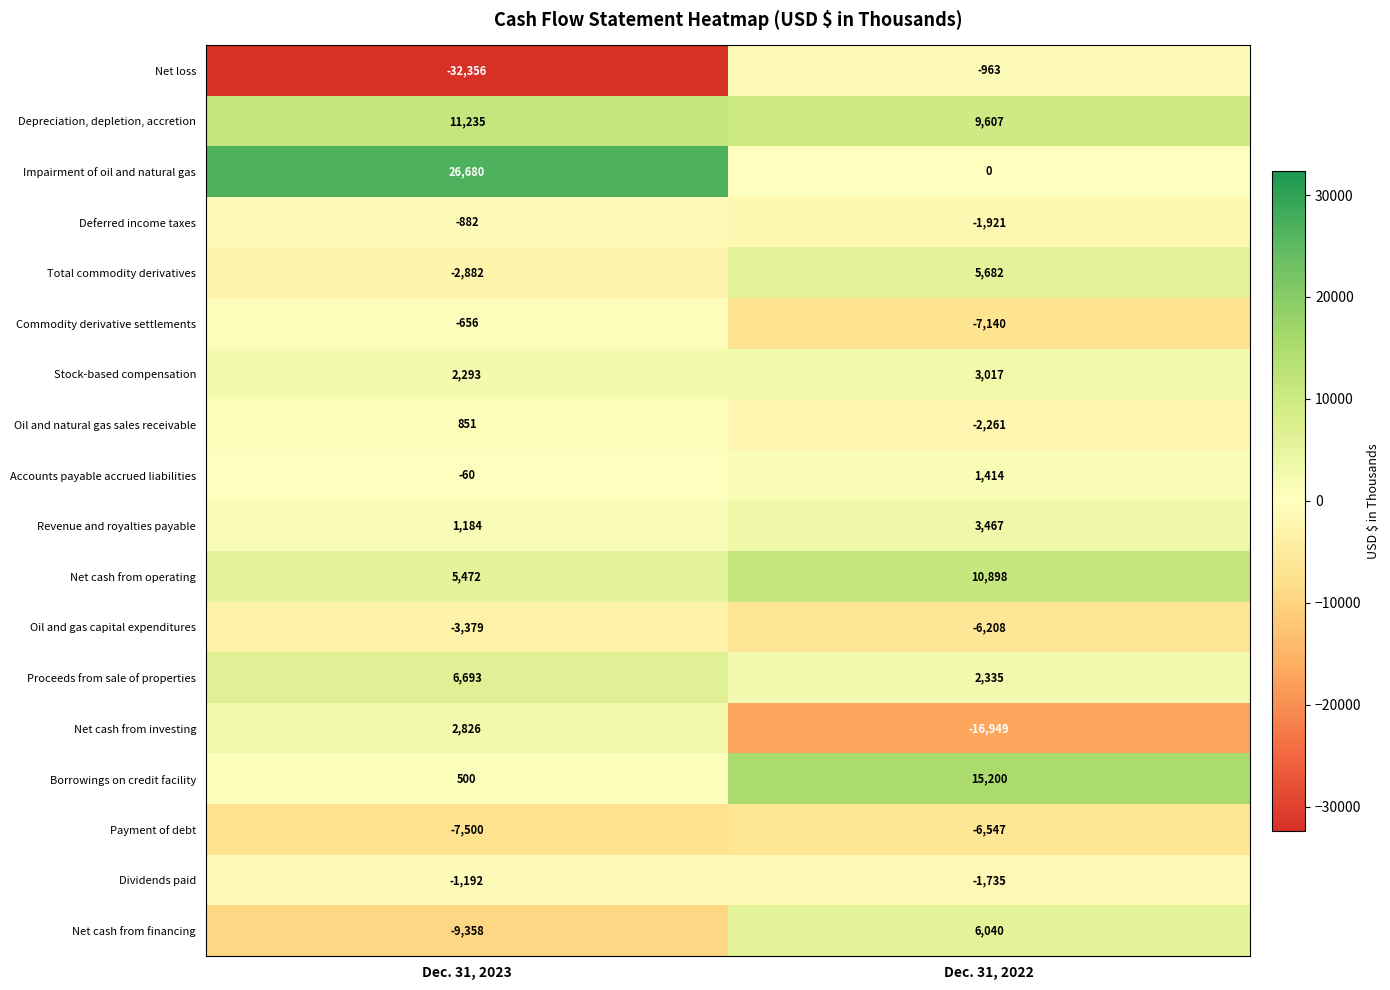

Is the value of Net cash from operating at Dec. 31, 2022 greater than the value of Oil and natural gas sales receivable at Dec. 31, 2023?

Yes